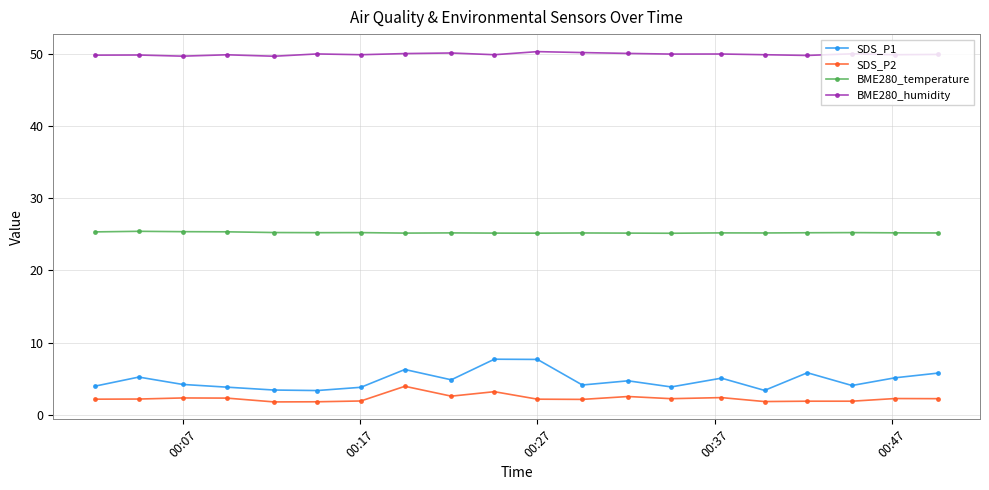

True or false: SDS_P1 and BME280_humidity cross at least once.

False